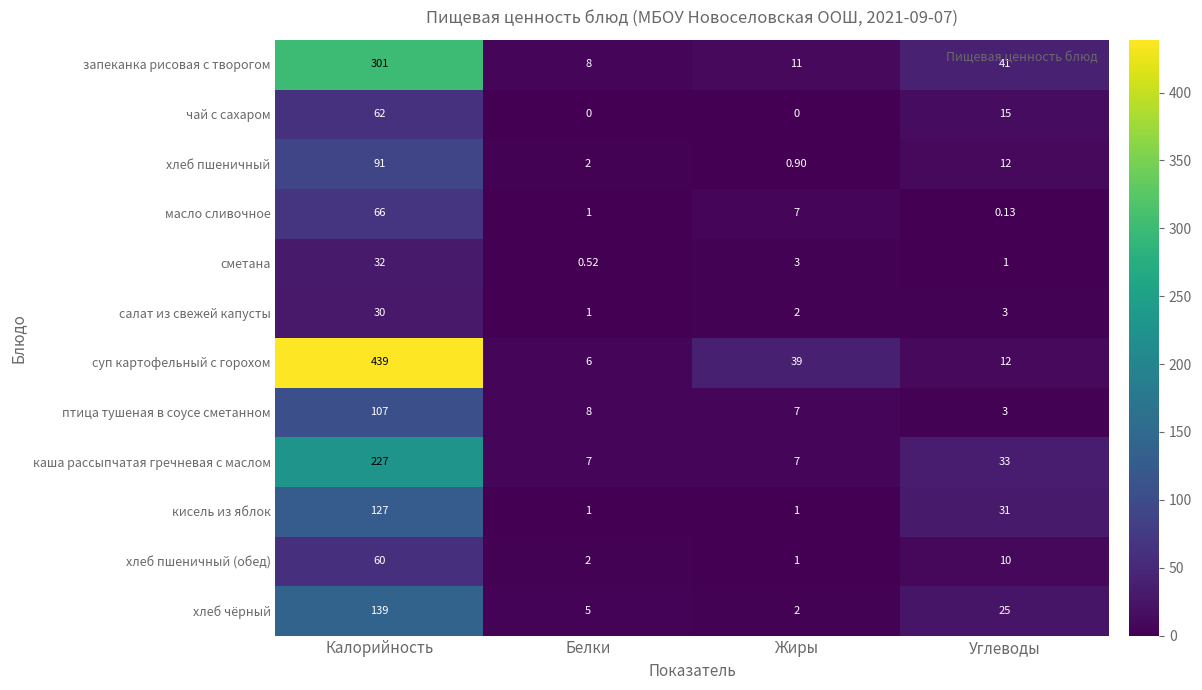

Which series has the largest total across all categories?

суп картофельный с горохом